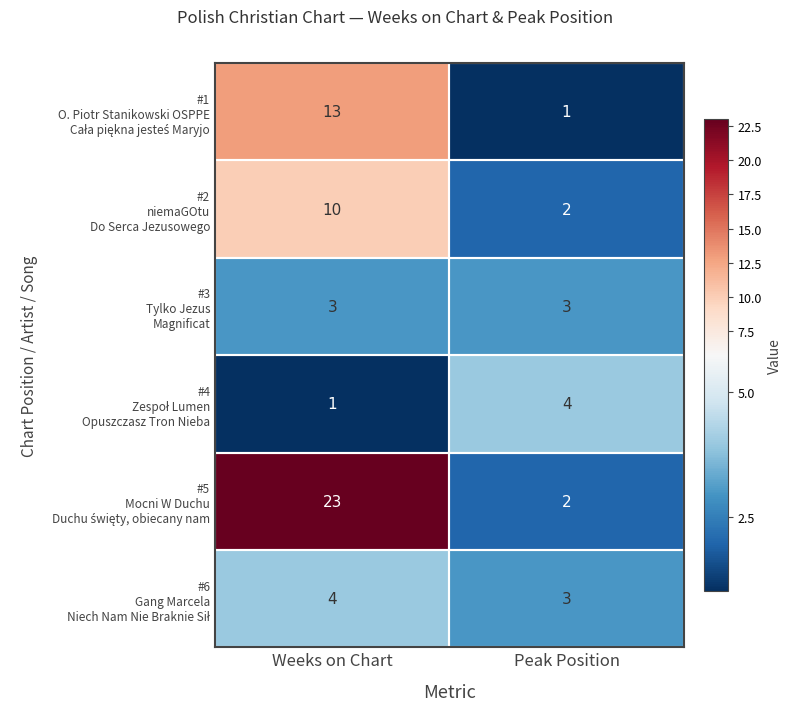

At which category is the sum across all series the highest?

Weeks on Chart